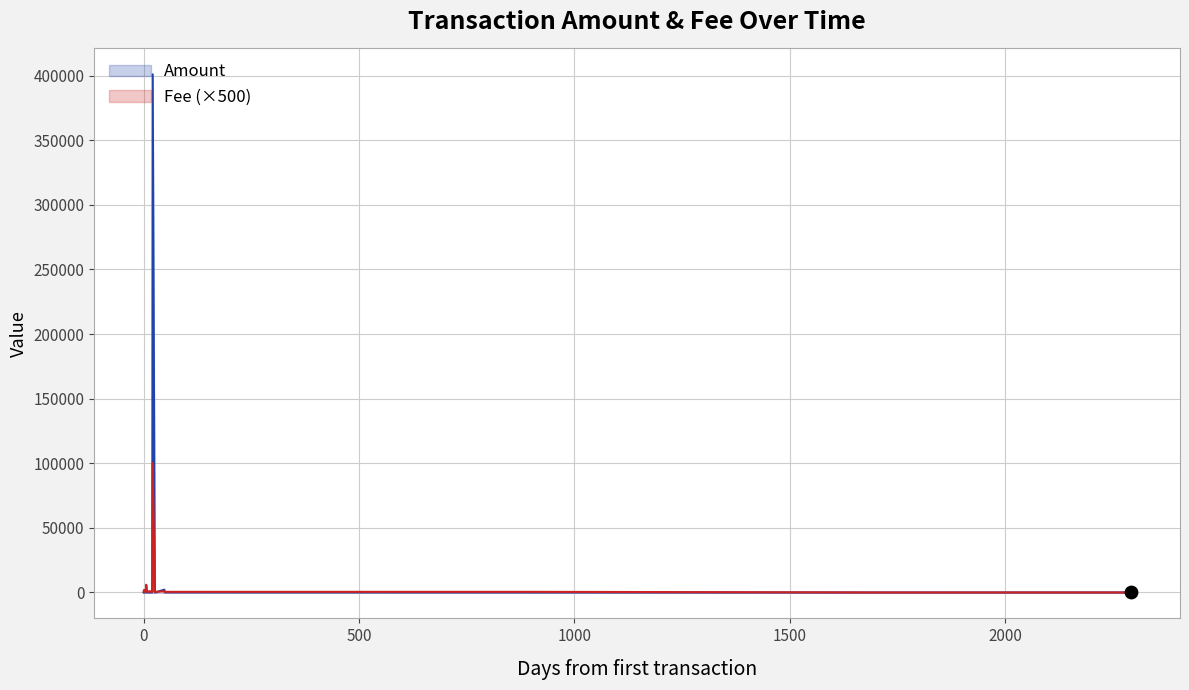

Is the value of Amount at 8 greater than the value of Fee at 16?

No